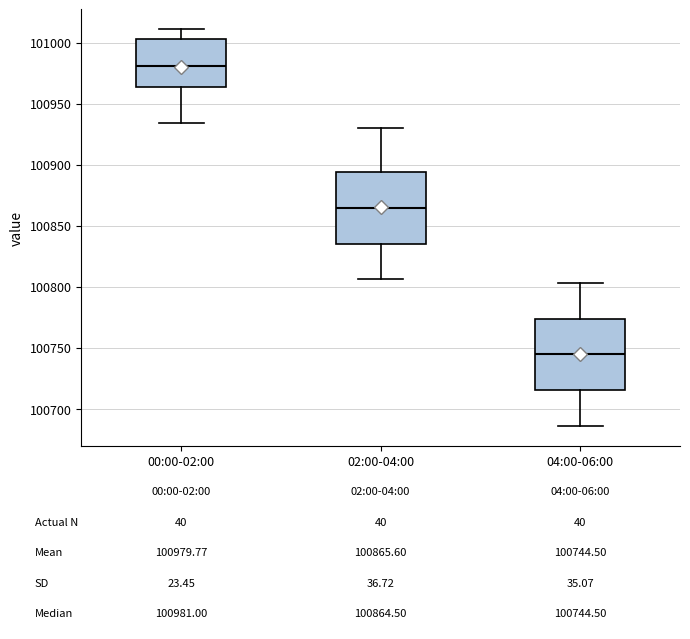

Which box has the highest median line?

00:00-02:00